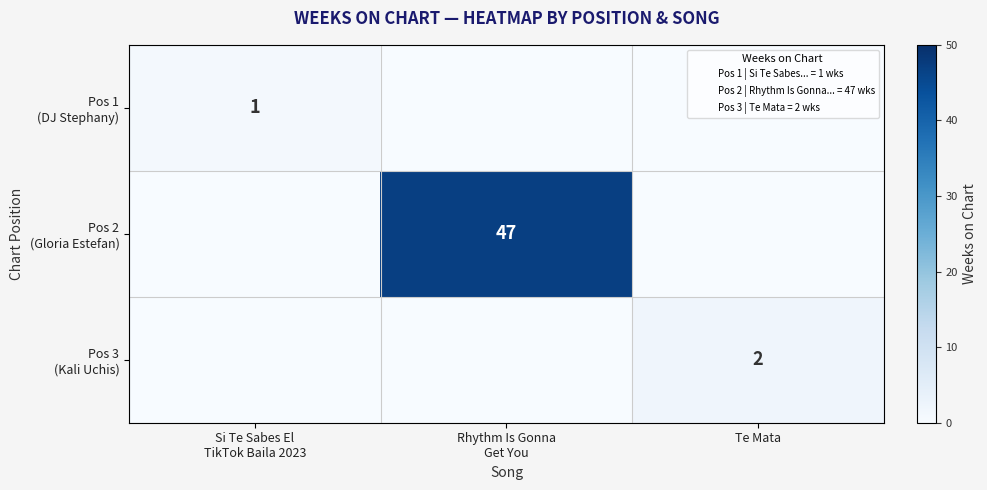

Which series has the widest spread of values?

Pos 2 (Gloria Estefan)